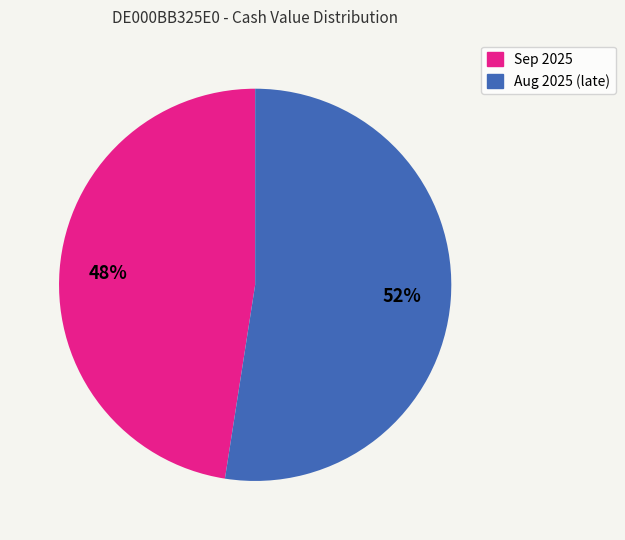

To the nearest percent, what is the average slice percentage?

50%